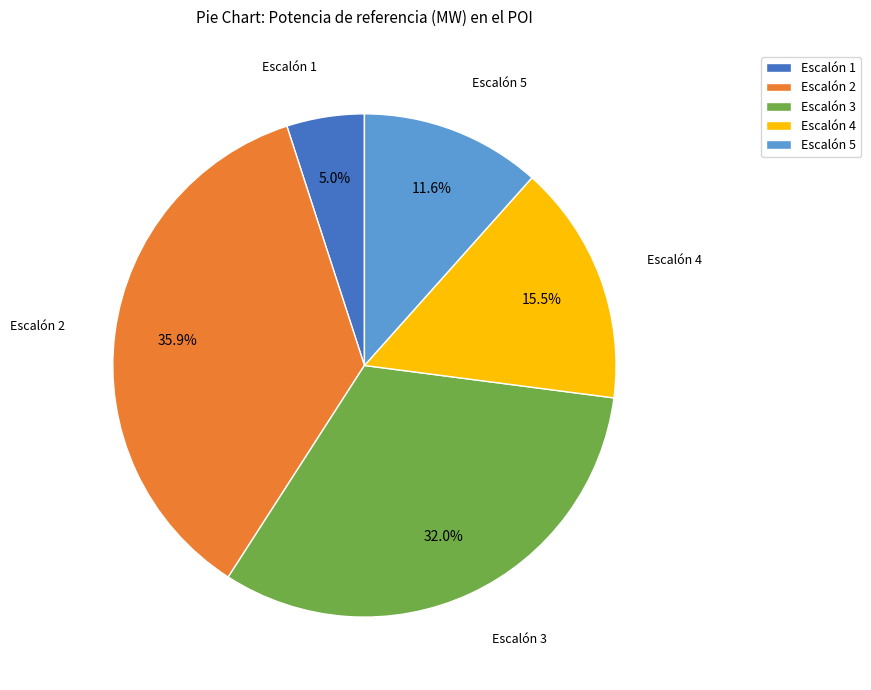

Approximately how many times larger is the value at Escalón 3 compared to Escalón 5?

2.8